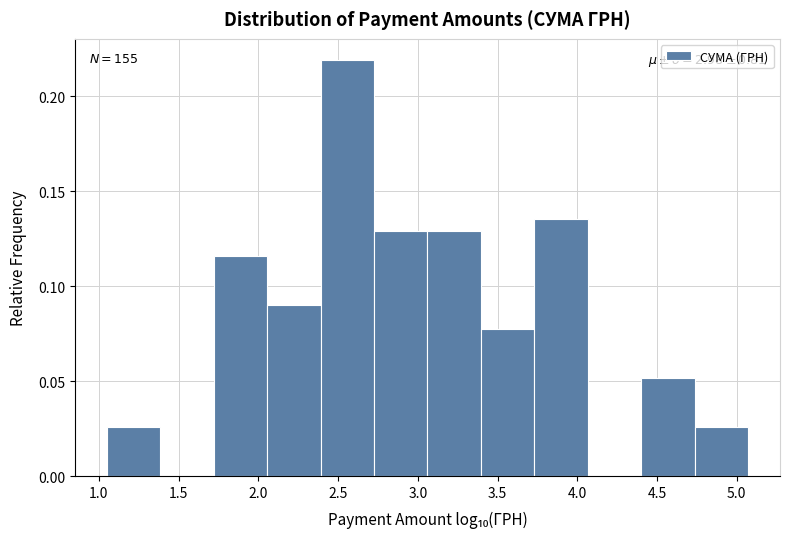

Which range on the x-axis has the tallest bar?

2.40 to 2.75